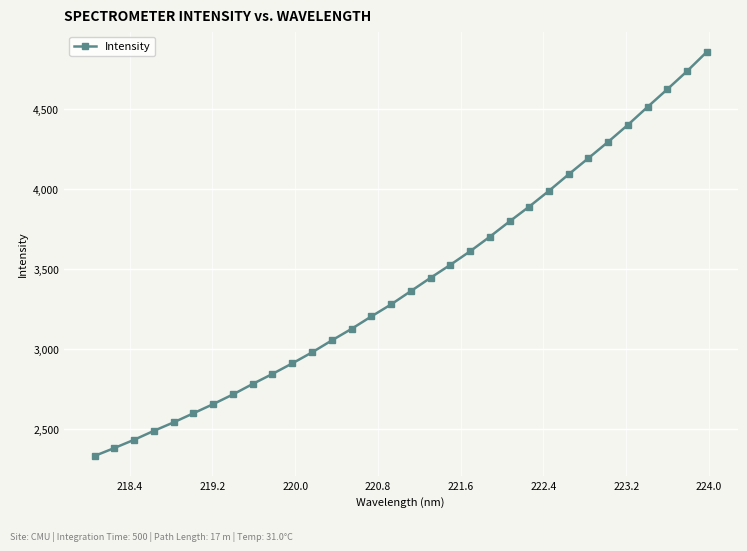

What is the sum of all values?

109388.8